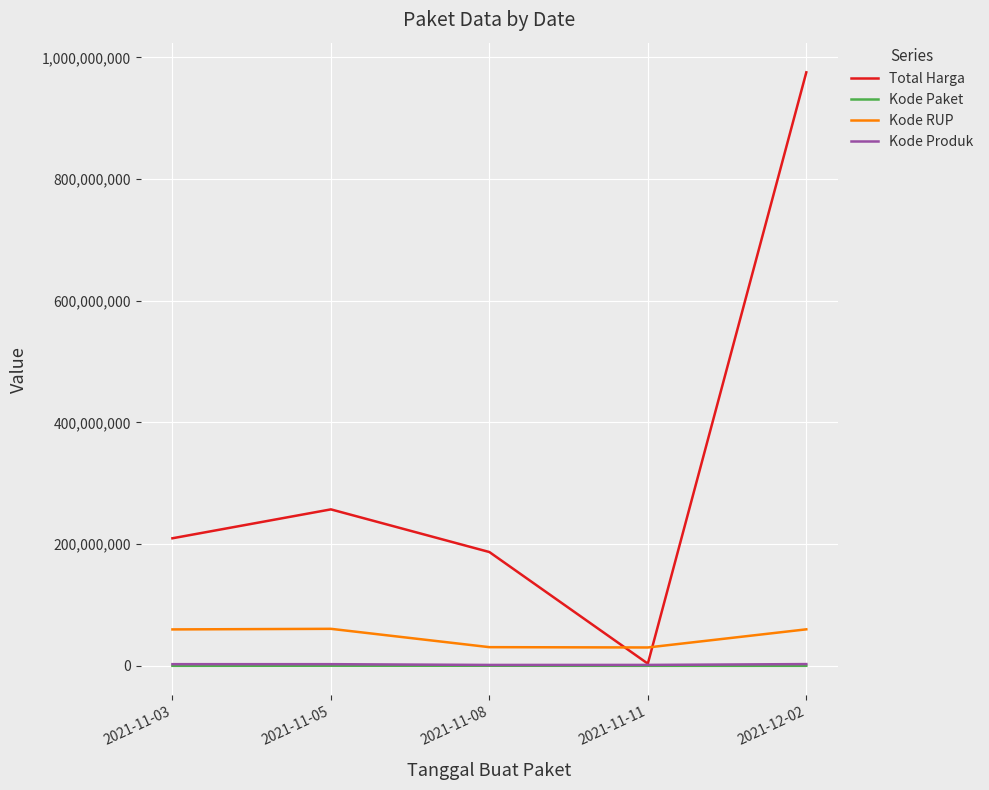

Which series has the largest range (max minus min)?

Total Harga